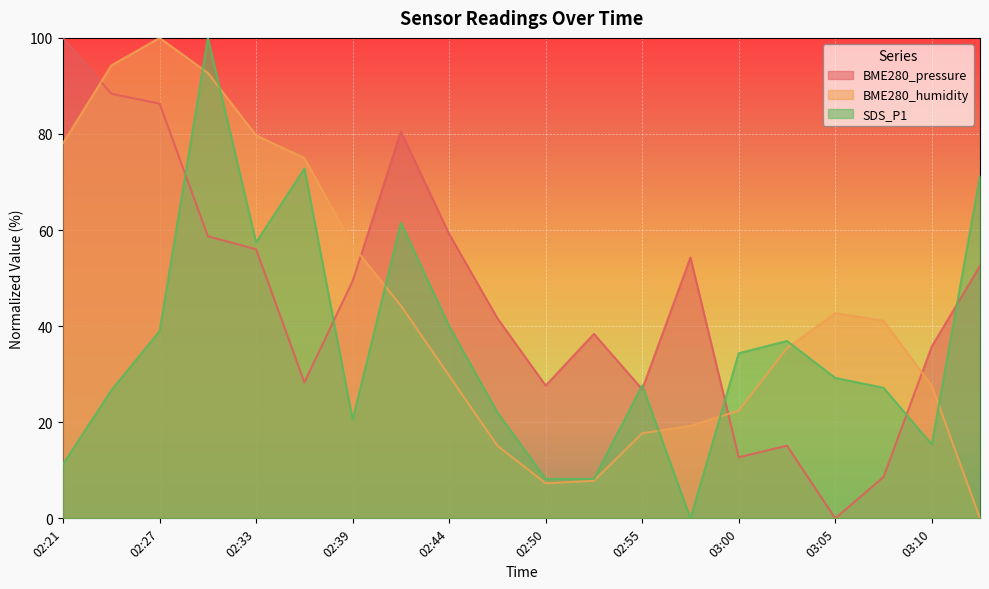

Which series changed the most between 02:55 and 03:02?

BME280_humidity